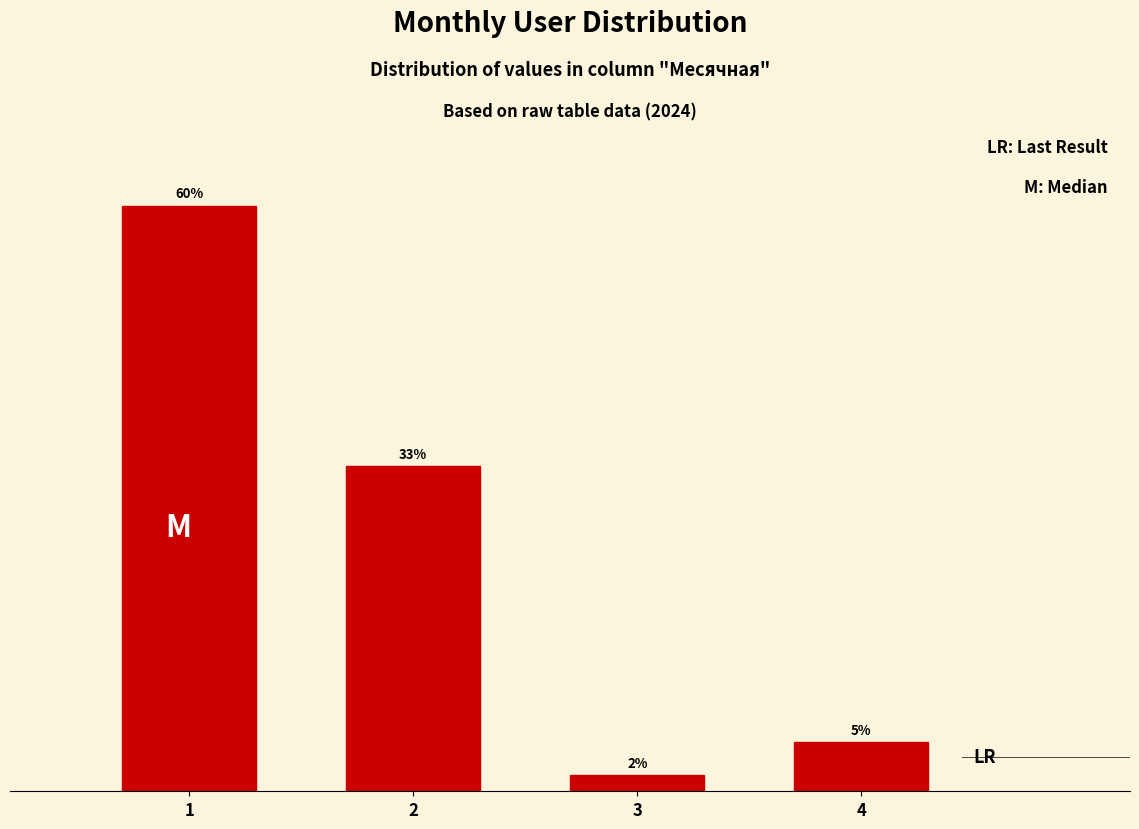

Rank the categories by value from highest to lowest.

1, 2, 4, 3